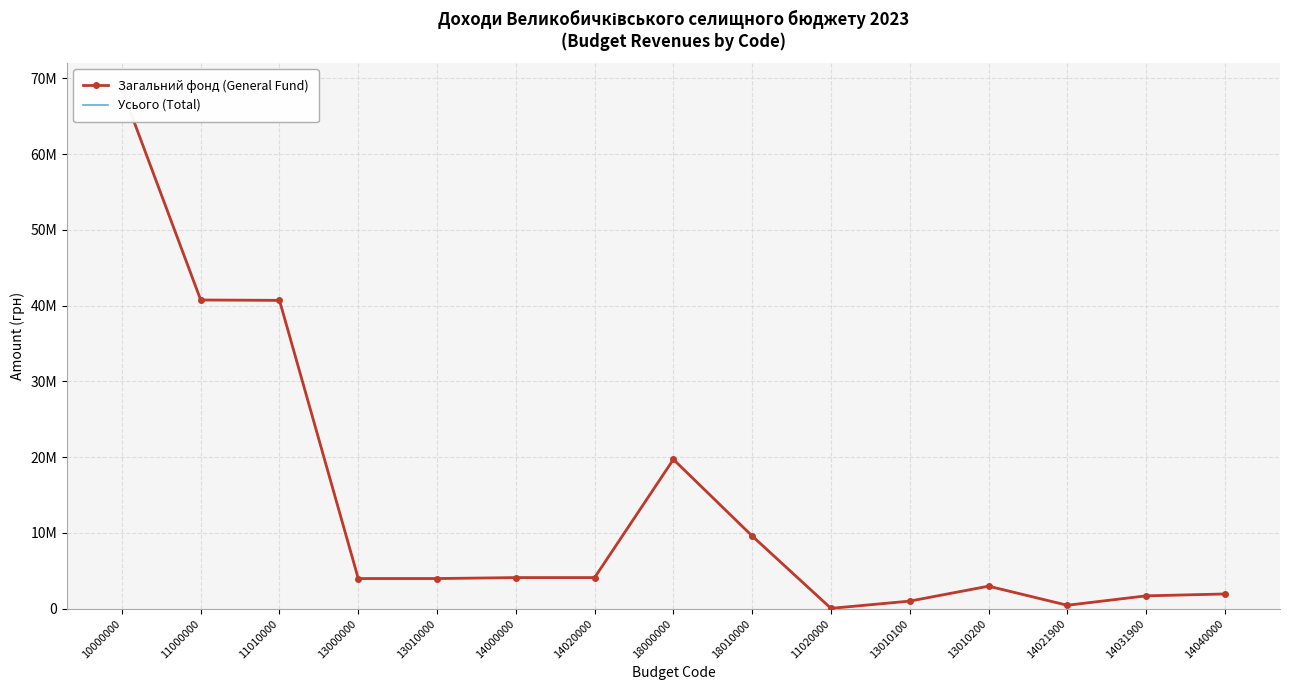

What is the average value of the Загальний фонд (General Fund) series?

13577160